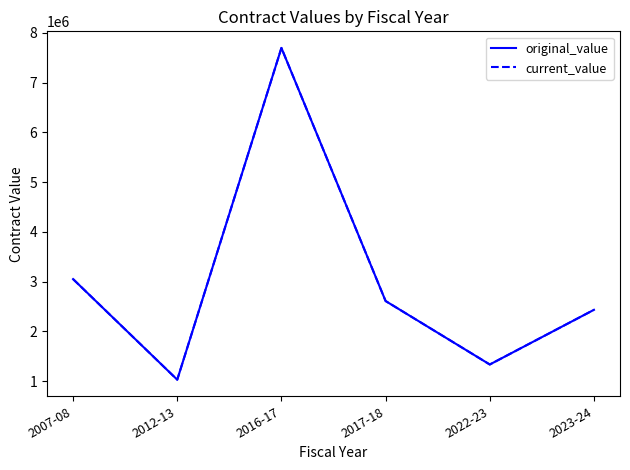

What position from the right is 2012-13?

5